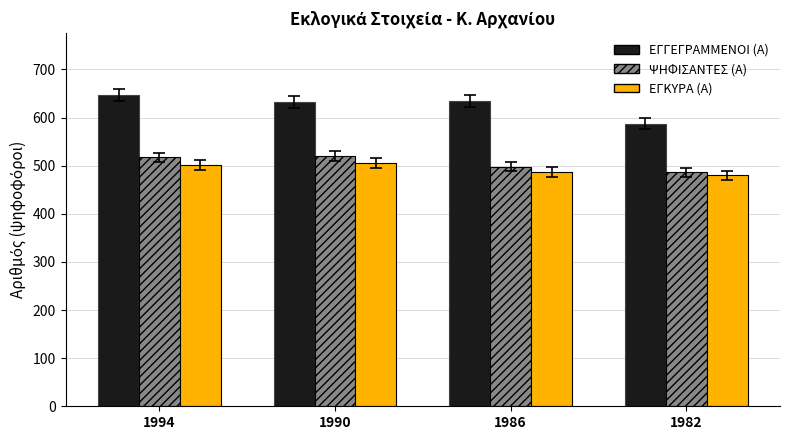

How many distinct data groups are displayed?

3